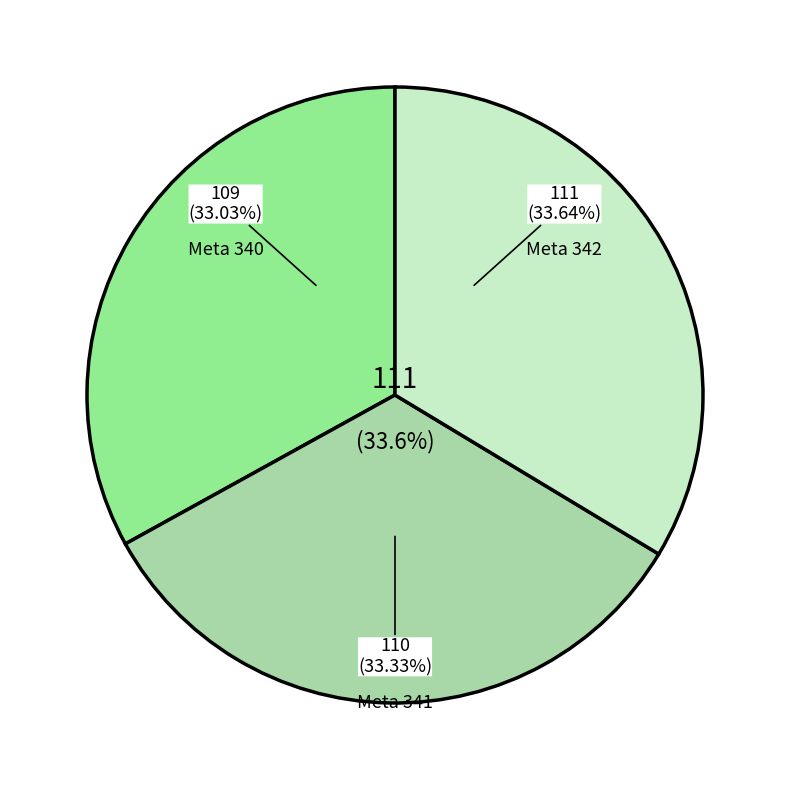

Is there a majority slice in this chart?

No